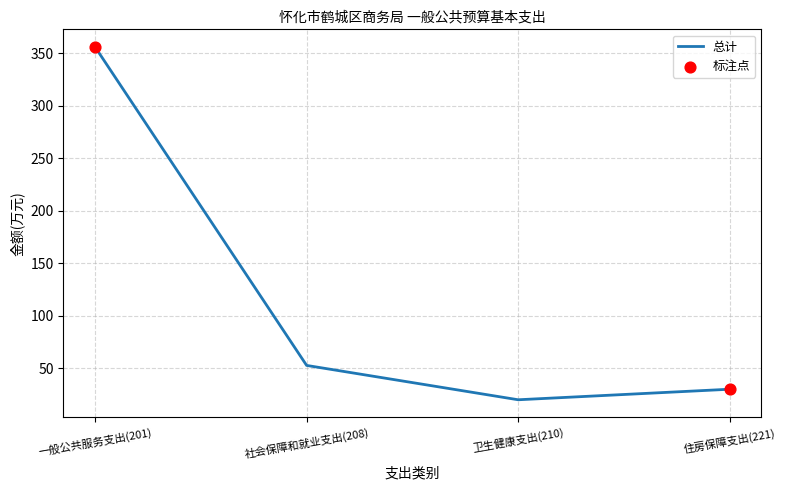

Approximately how many times larger is the value at 卫生健康支出(210) compared to 社会保障和就业支出(208)?

0.4